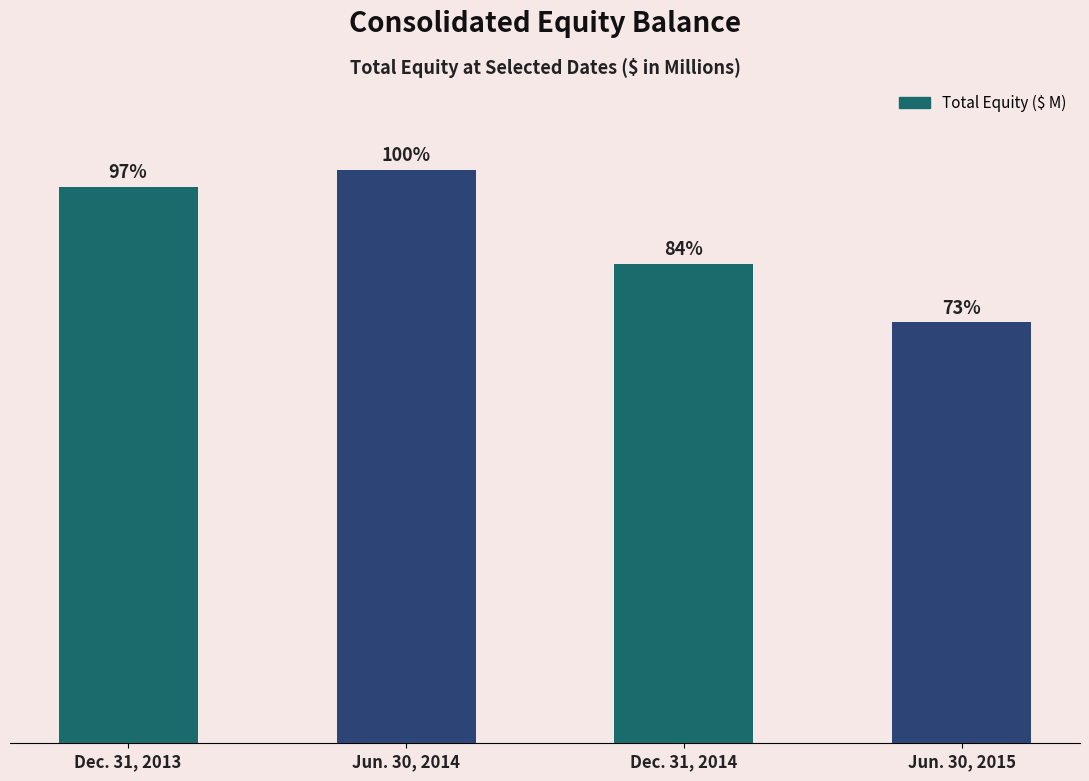

What is the maximum value shown in the chart?

10391